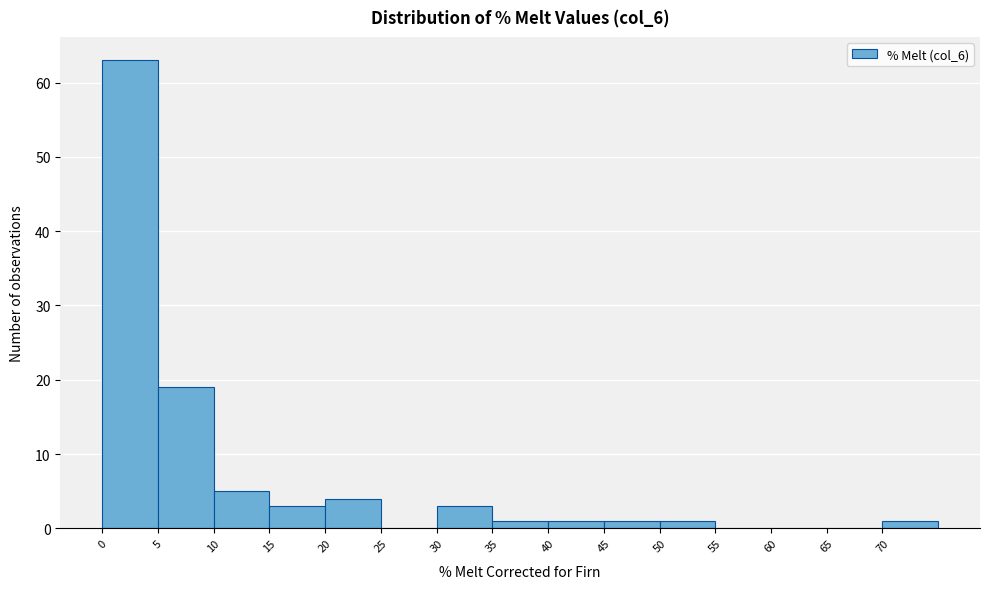

How tall is the bar that spans 5 to 10 on the x-axis? The values are not printed on the chart, so give them approximately, as read against the axis.

19